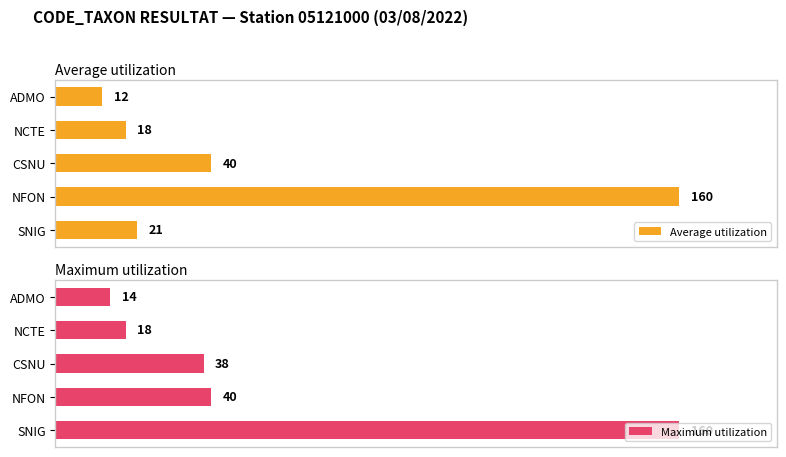

Reading right to left, list all the values displayed in this chart.

Average utilization: 12	18	40	160	21
Maximum utilization: 14	18	38	40	160